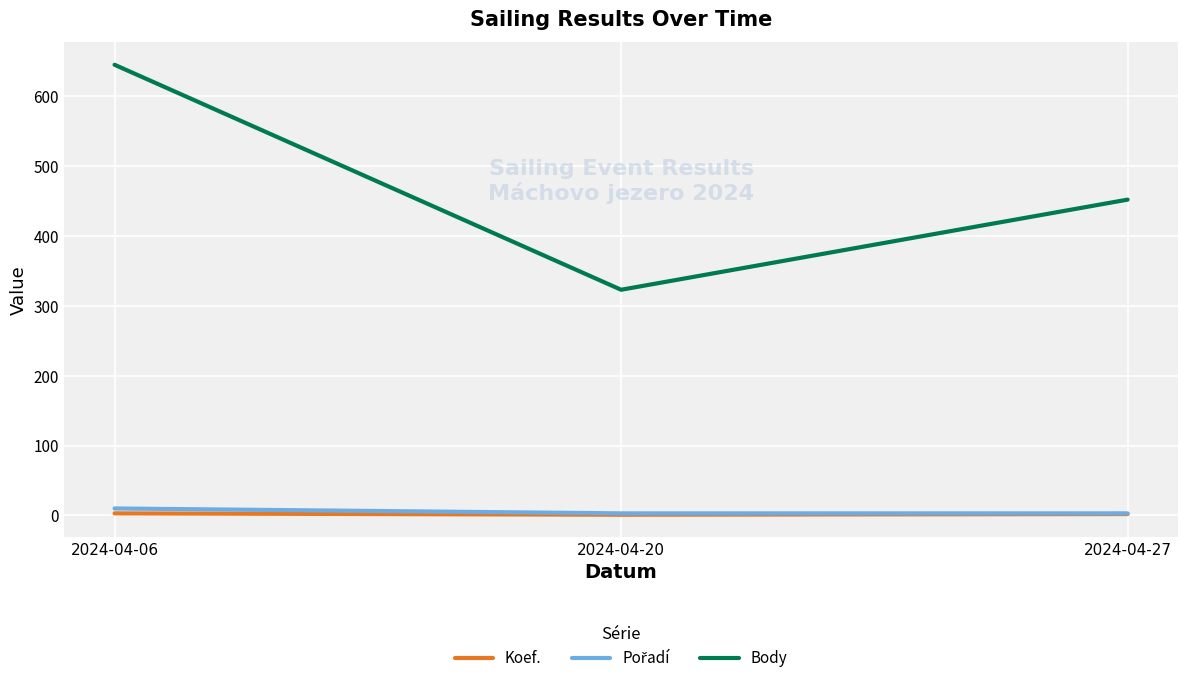

Between 2024-04-20 and 2024-04-27, which series saw the biggest shift?

Body